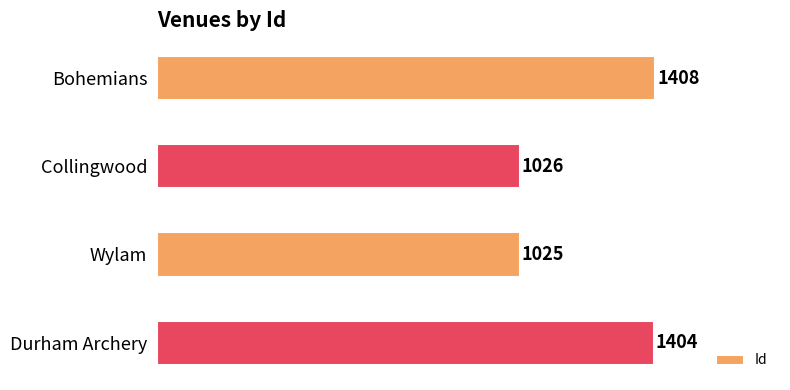

What is the average value?

1216